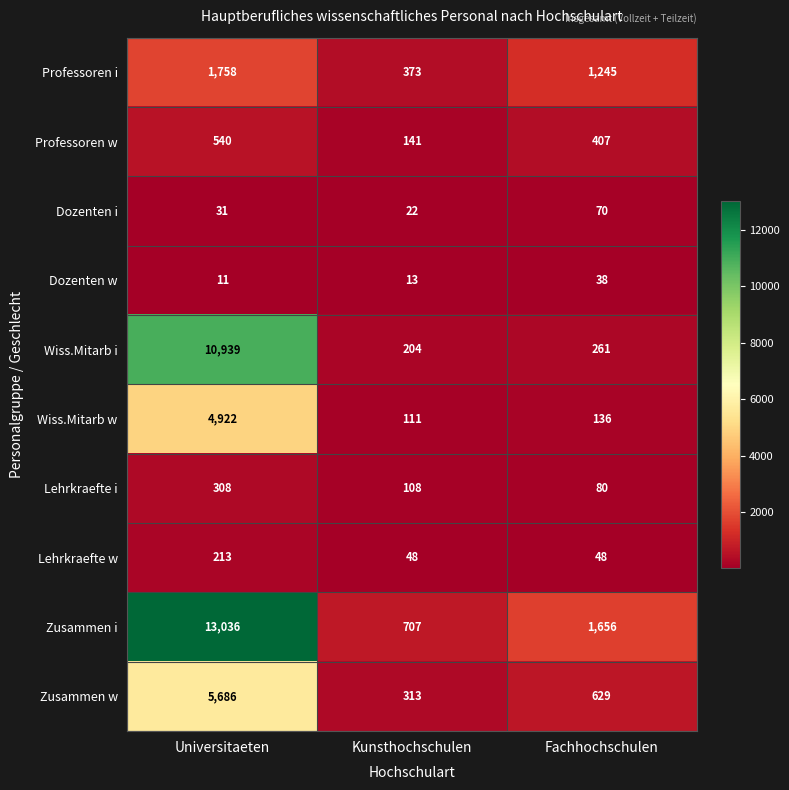

What is the average value of the Wiss.Mitarb i series?

3801